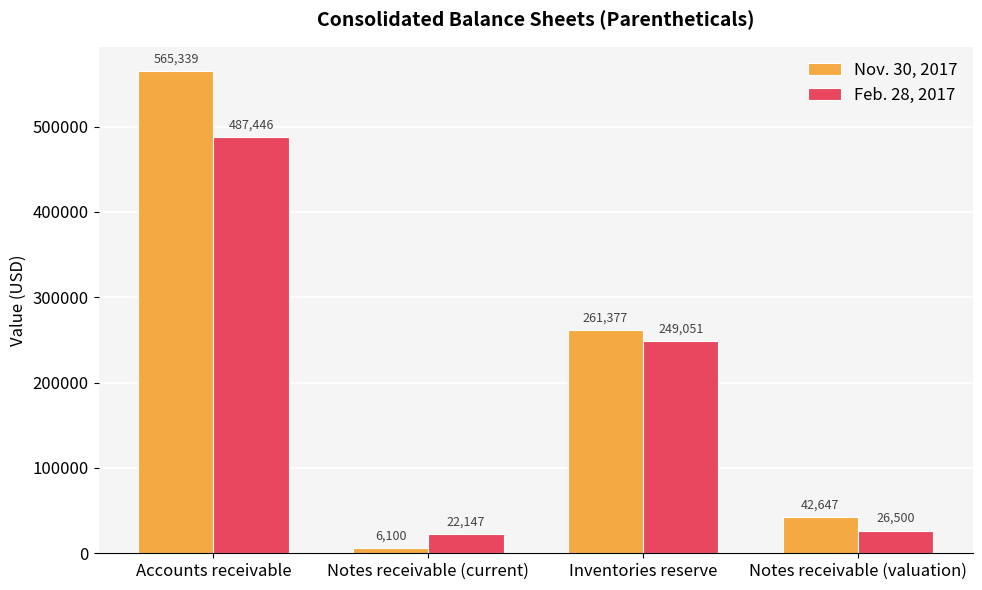

What is the smallest value displayed?

6100